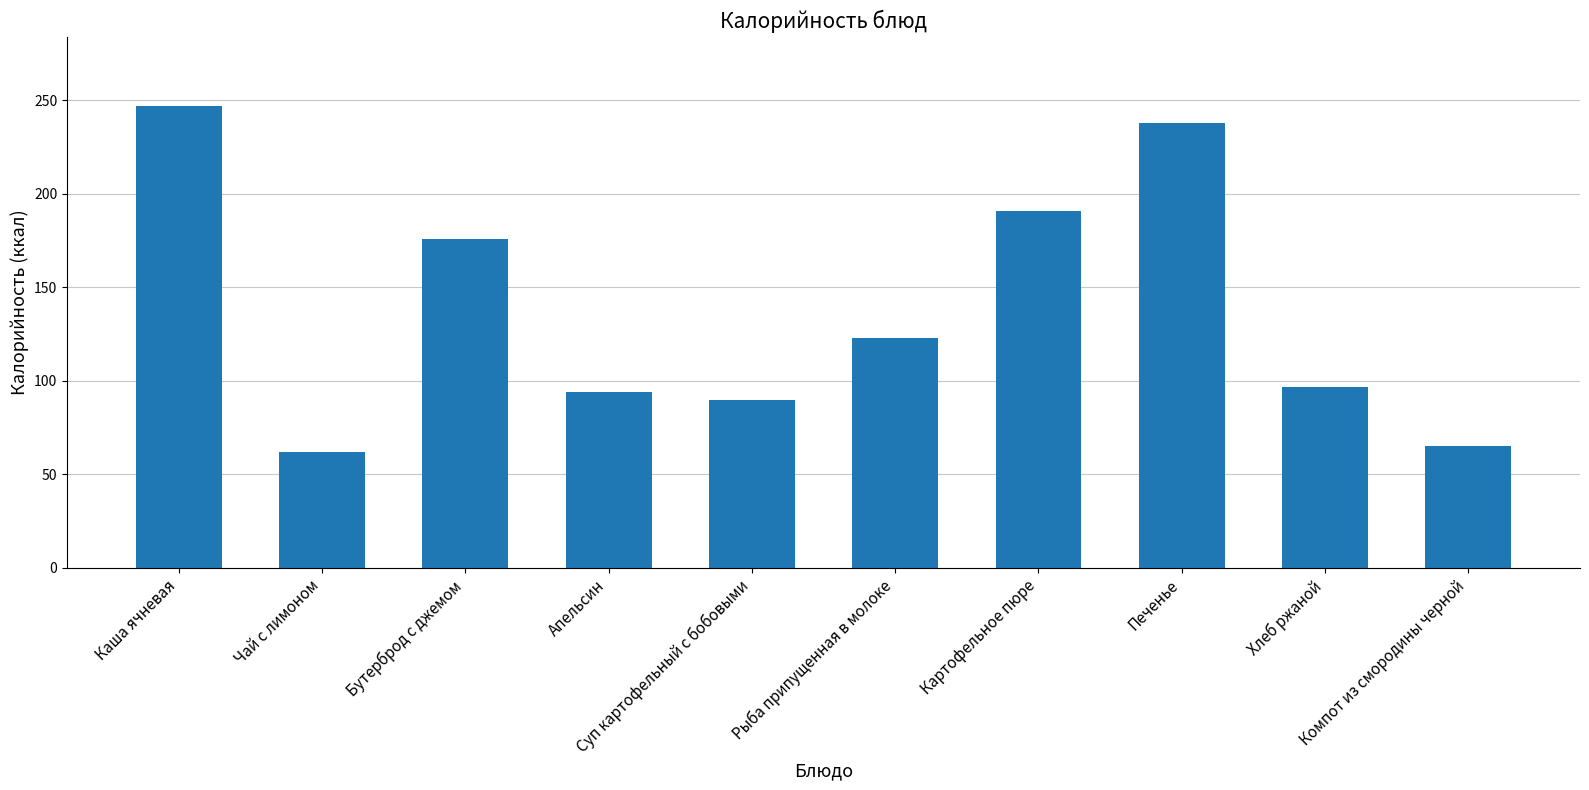

At which label is the value closest to 154?

Бутерброд с джемом